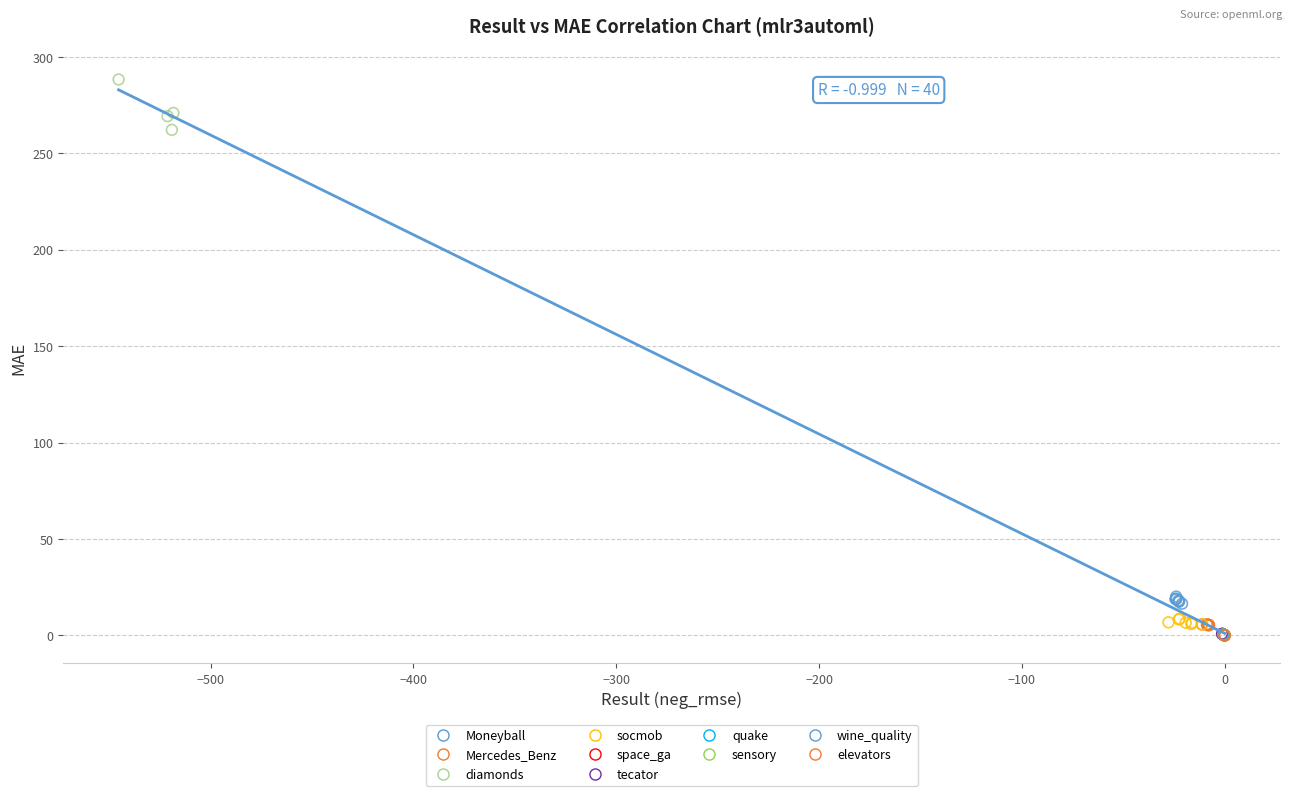

What are all the series names shown in the legend?

Moneyball, Mercedes_Benz, diamonds, socmob, space_ga, tecator, quake, sensory, wine_quality, elevators